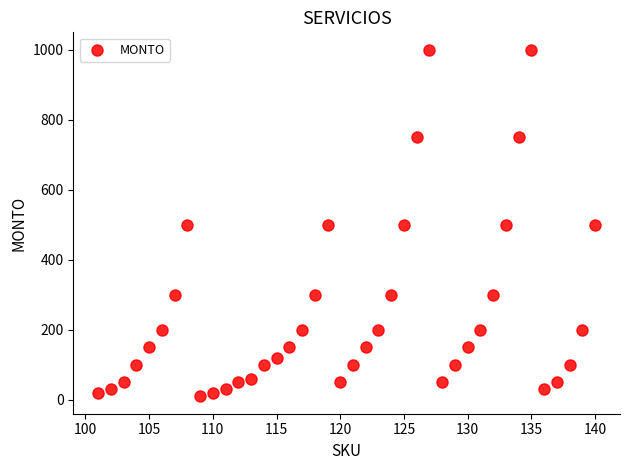

What is the range of Y values (max minus min)?

990